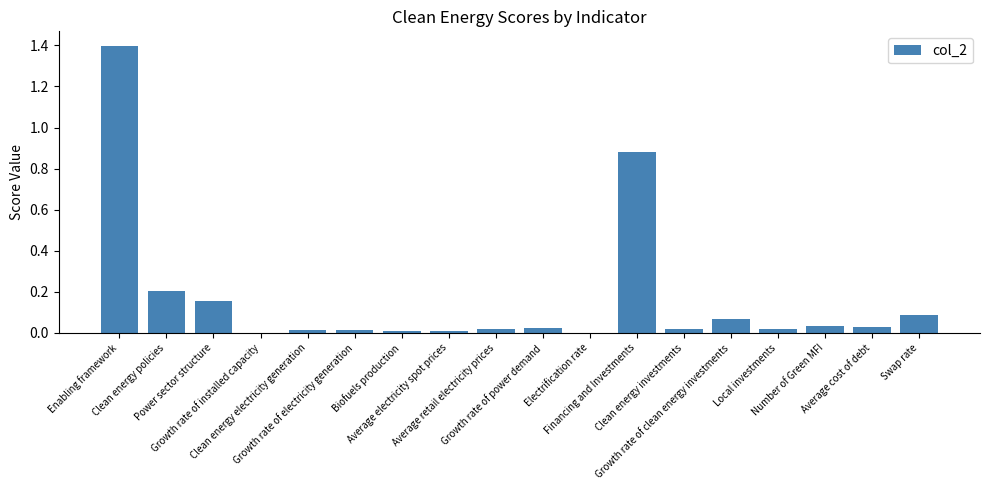

What is the sum of all values?

3.0